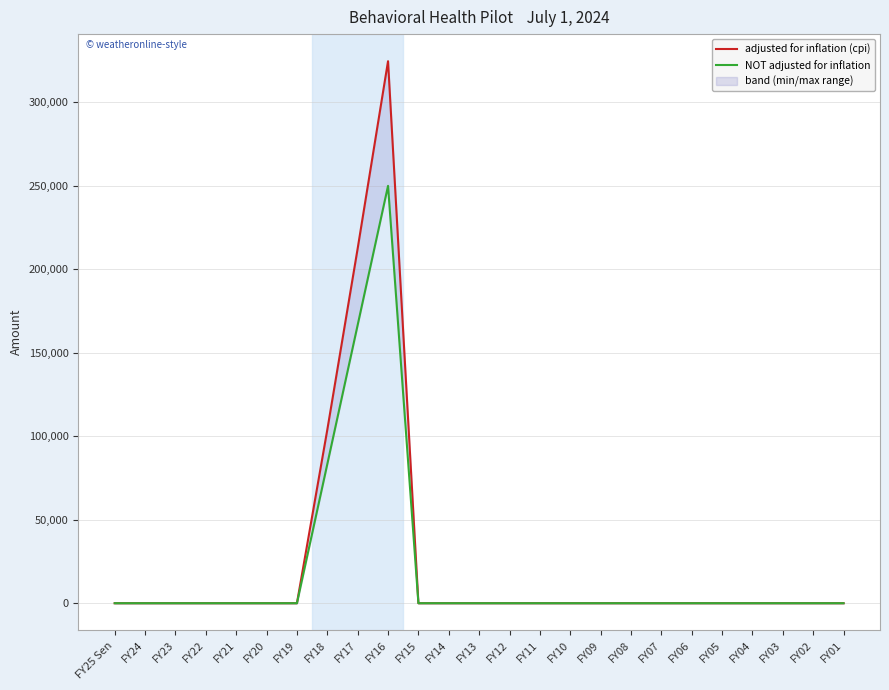

Which series has the widest spread of values?

adjusted for inflation (cpi)